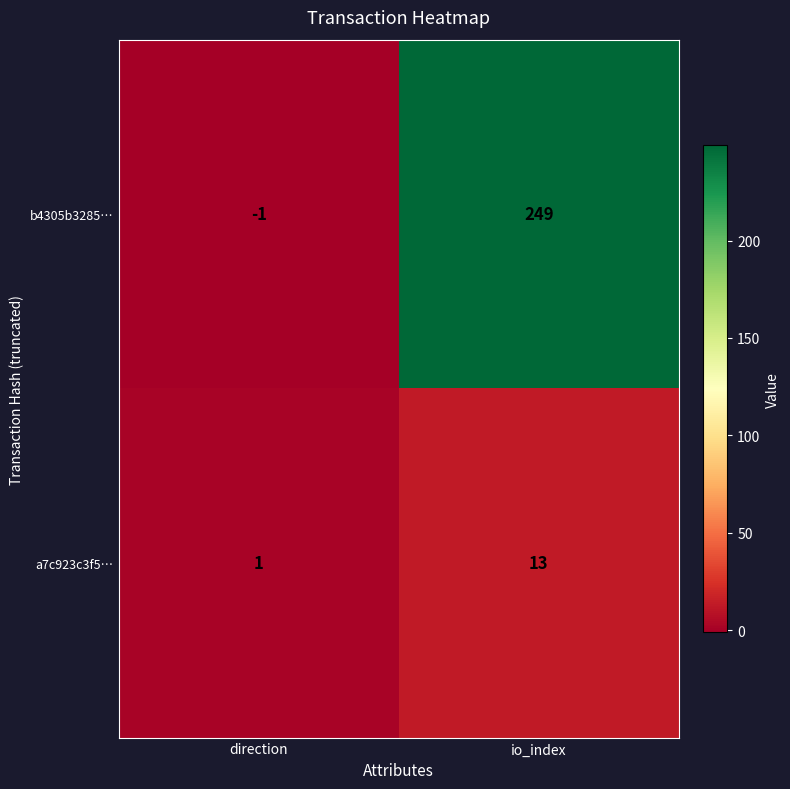

Reading right to left, extract all data points from this chart.

b4305b3285…: io_index=249	direction=-1
a7c923c3f5…: io_index=13	direction=1